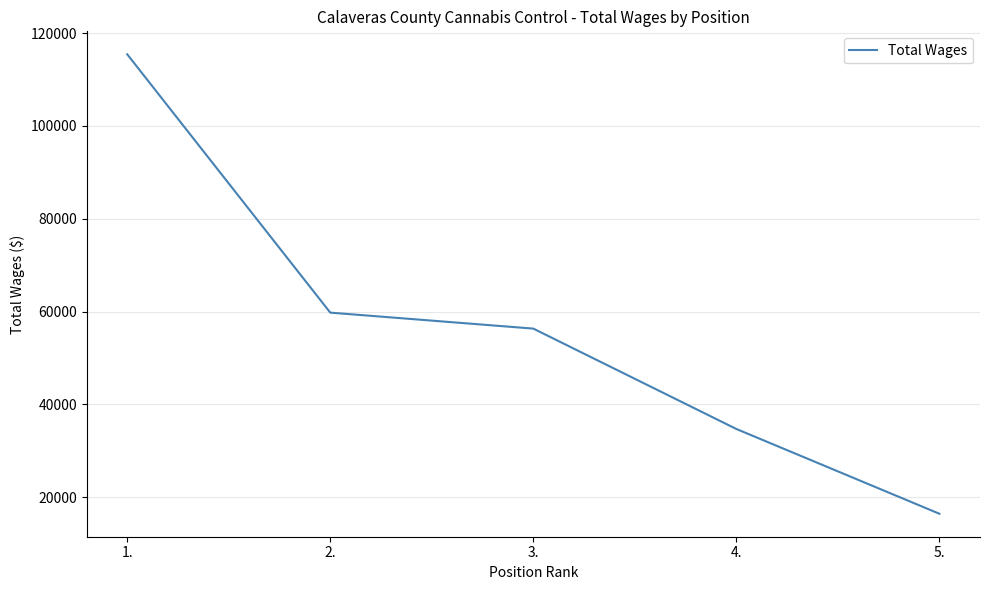

What is the change in value from 4. to 5.?

-18271